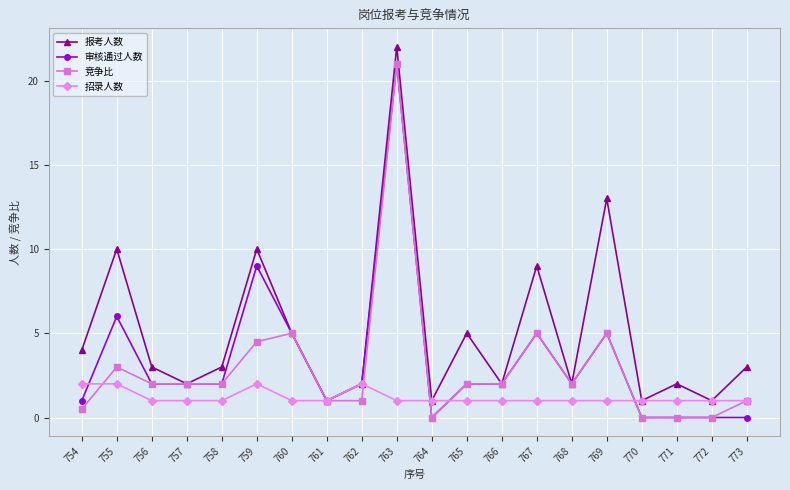

Reading left to right, list all the values displayed in this chart.

报考人数: 4.0	10.0	3.0	2.0	3.0	10.0	5.0	1.0	2.0	22.0	1.0	5.0	2.0	9.0	2.0	13.0	1.0	2.0	1.0	3.0
审核通过人数: 1.0	6.0	2.0	2.0	2.0	9.0	5.0	1.0	2.0	21.0	0.0	2.0	2.0	5.0	2.0	5.0	0.0	0.0	0.0	0.0
竞争比: 0.5	3.0	2.0	2.0	2.0	4.5	5.0	1.0	1.0	21.0	0.0	2.0	2.0	5.0	2.0	5.0	0.0	0.0	0.0	1.0
招录人数: 2.0	2.0	1.0	1.0	1.0	2.0	1.0	1.0	2.0	1.0	1.0	1.0	1.0	1.0	1.0	1.0	1.0	1.0	1.0	1.0